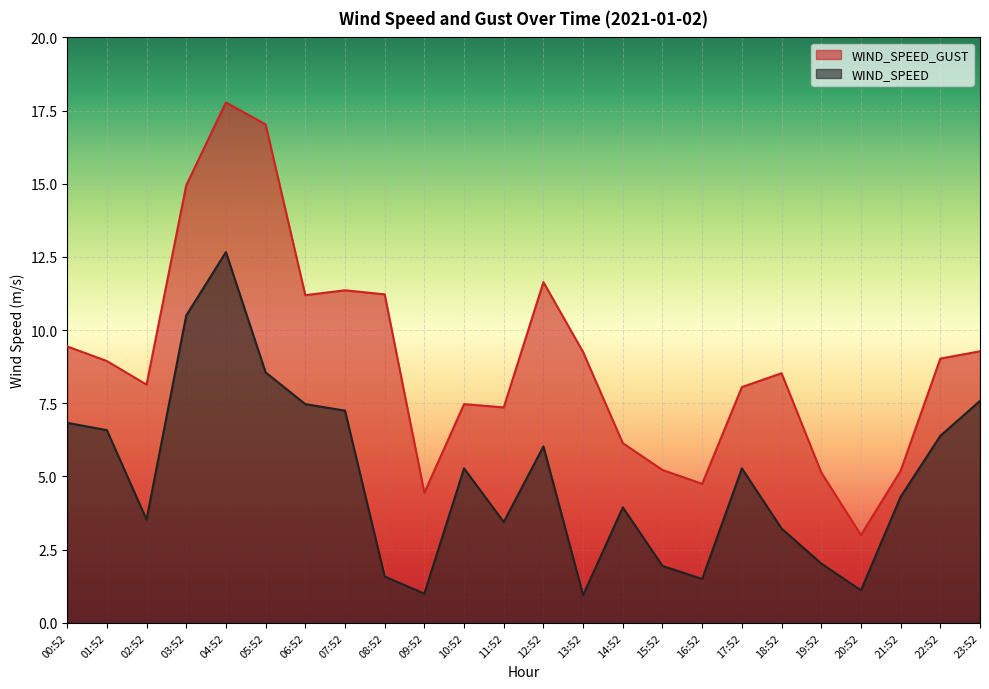

List the series in order of their peak value, highest first.

WIND_SPEED_GUST, WIND_SPEED